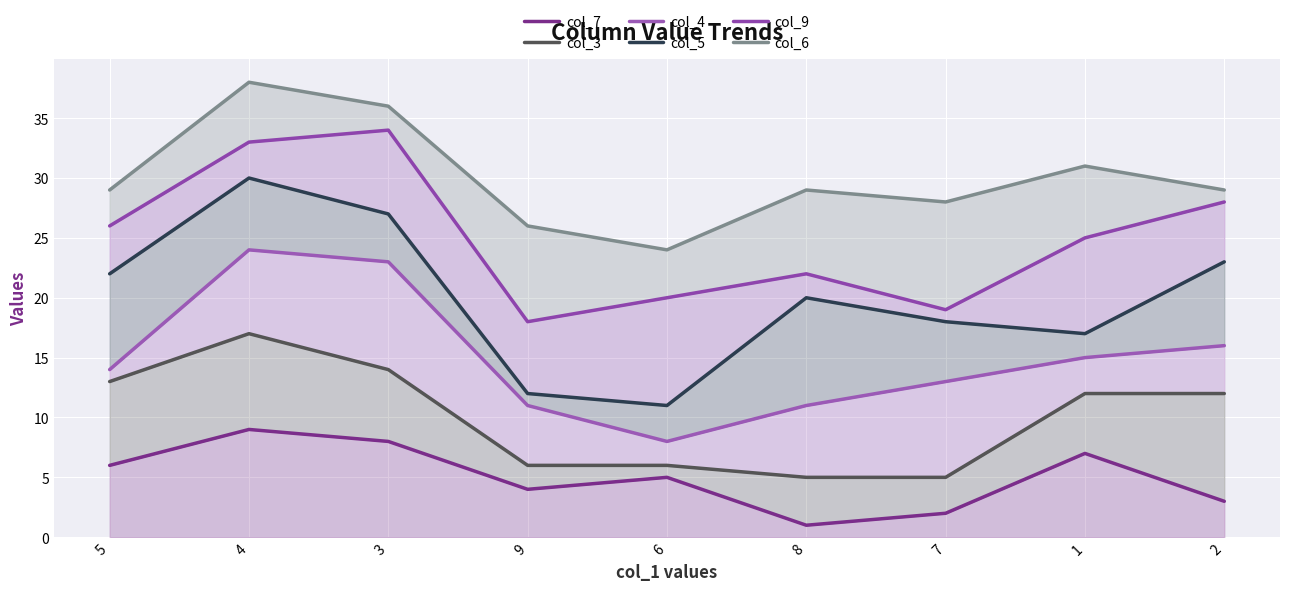

At which label does col_7 reach its peak?

4